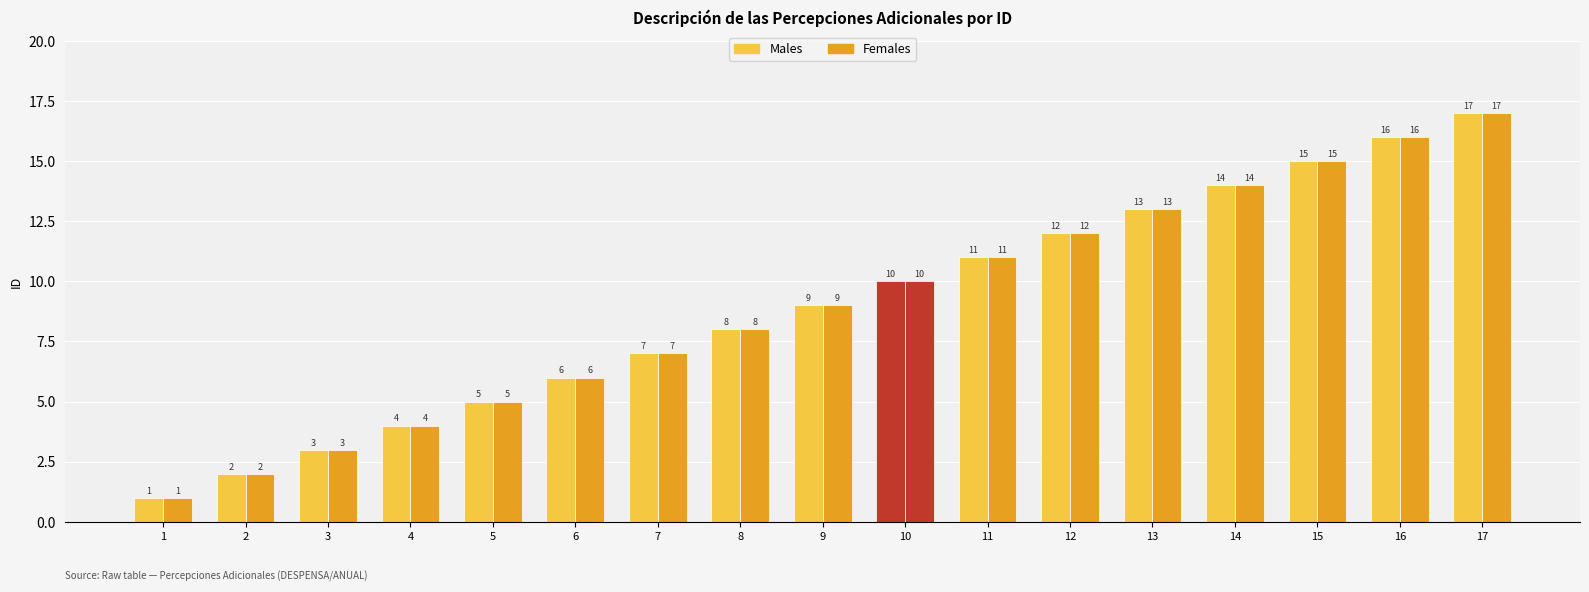

How many bars are there in each group?

2